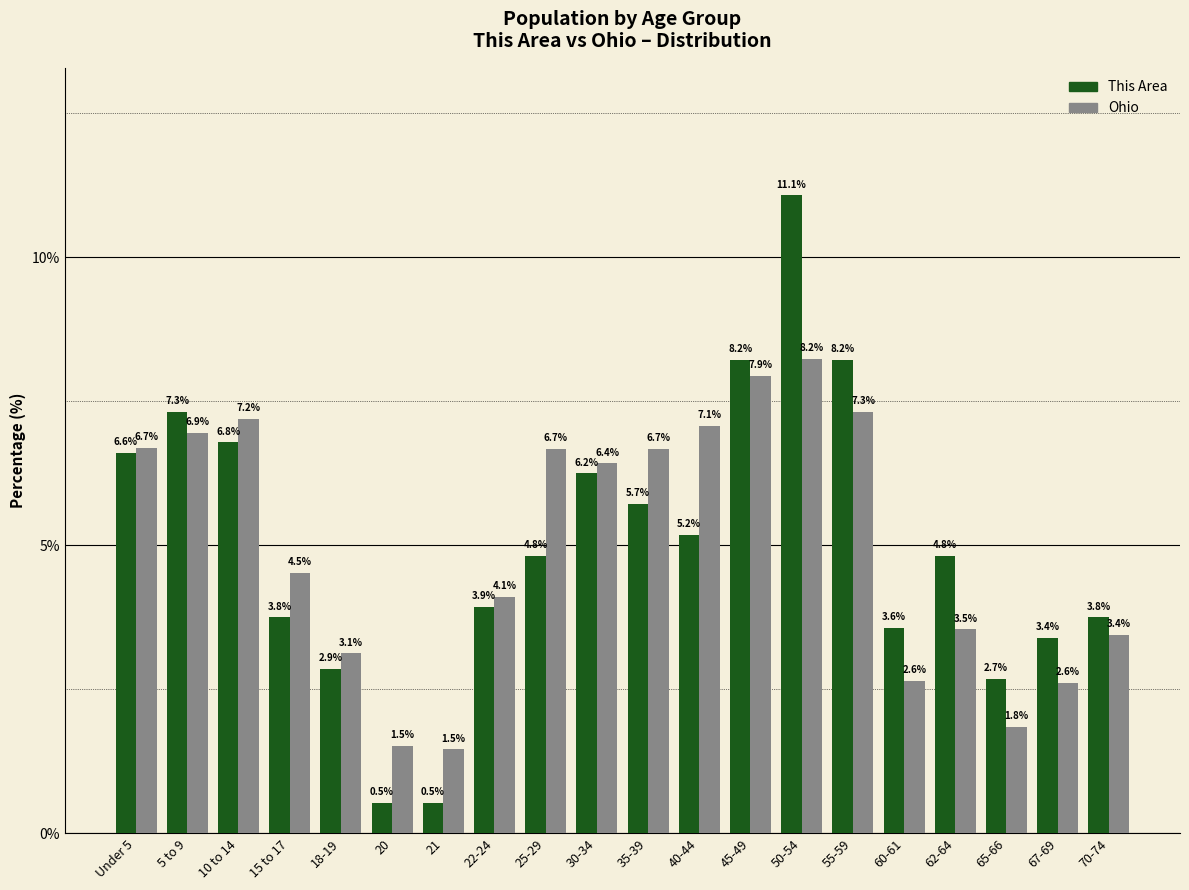

What is the difference between the Ohio values at 65-66 and 22-24?

2.3